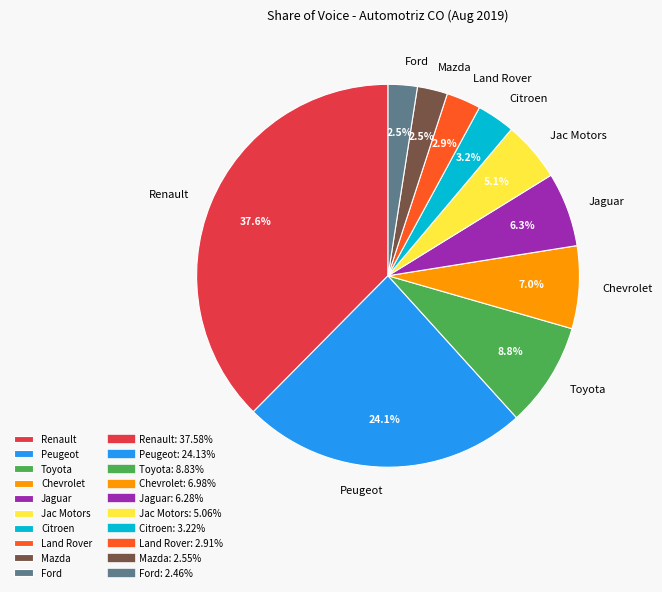

The Jac Motors slice represents 1% of the pie. True or false?

False